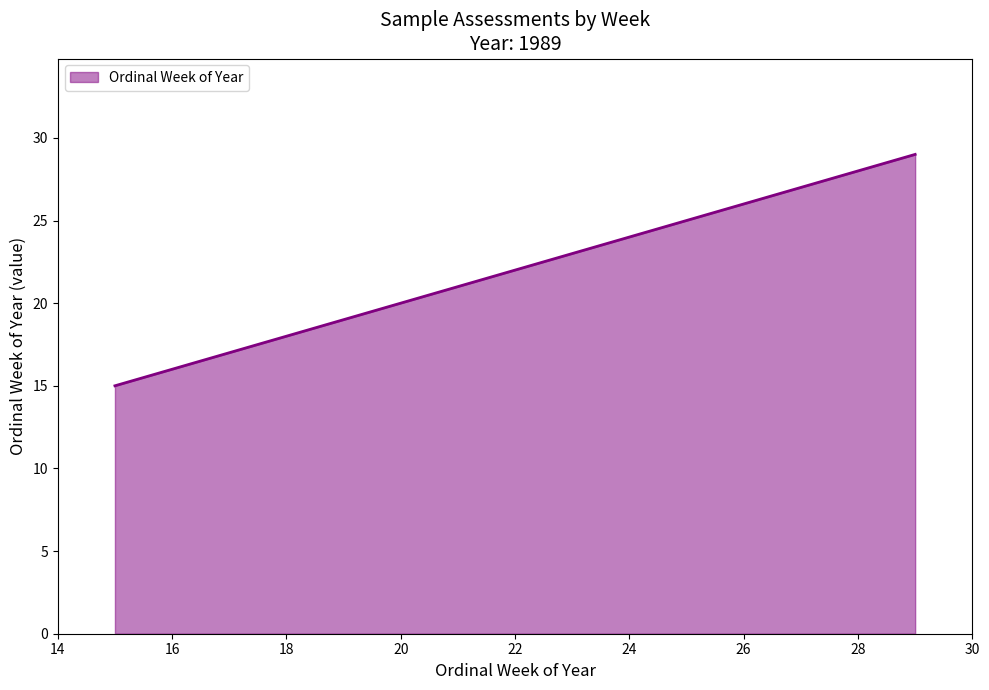

What is the greatest value displayed?

29